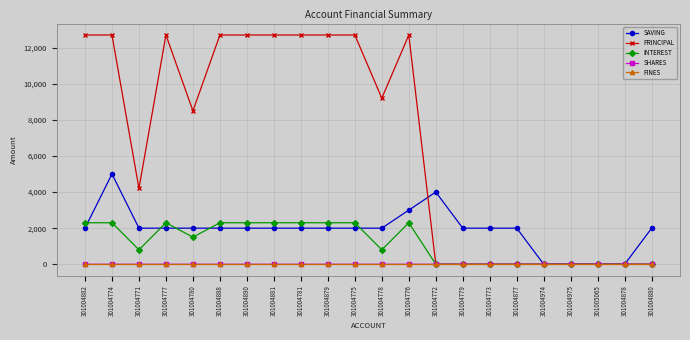

True or false: INTEREST has more than 1 interior local peaks.

True